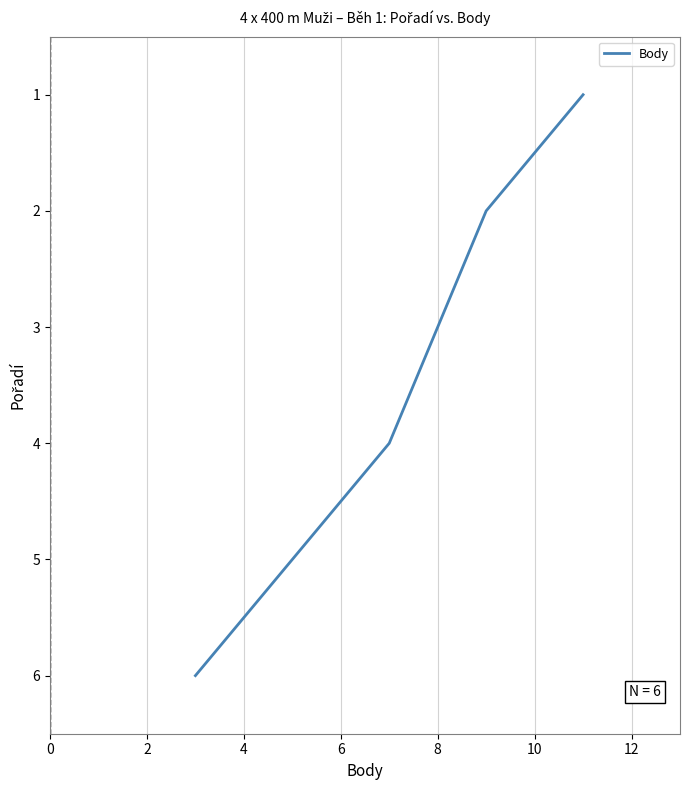

How many distinct data groups are displayed?

1